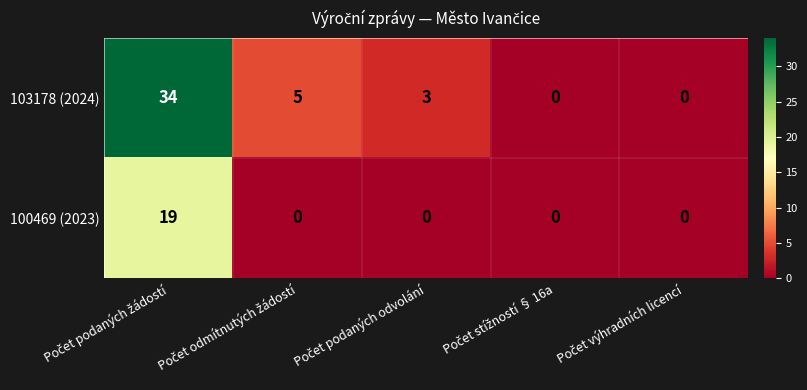

What is the maximum value shown in the chart?

34